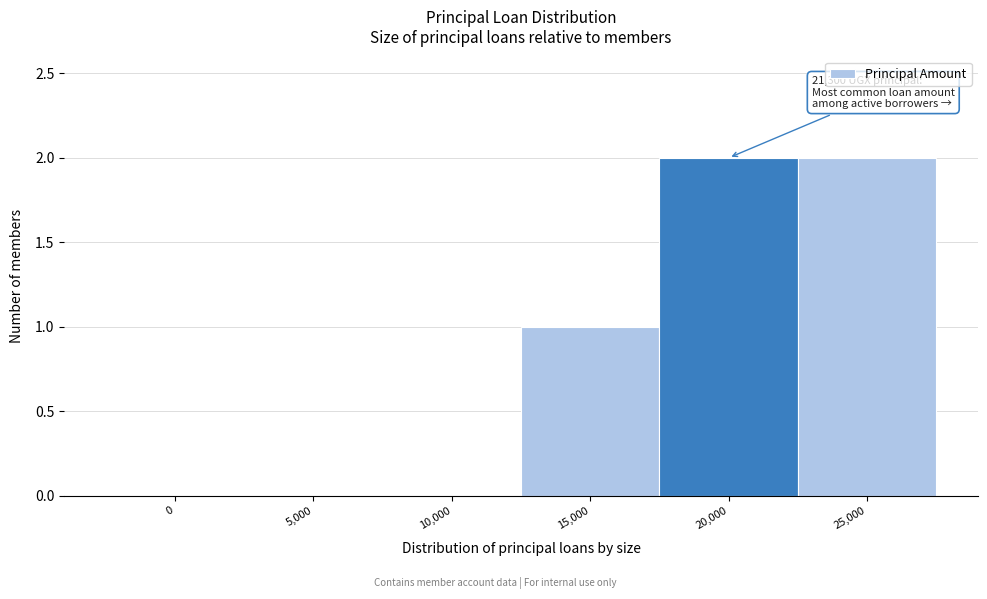

Reading left to right, extract all data points from this chart.

0=0	5,000=0	10,000=0	15,000=1	20,000=2	25,000=2